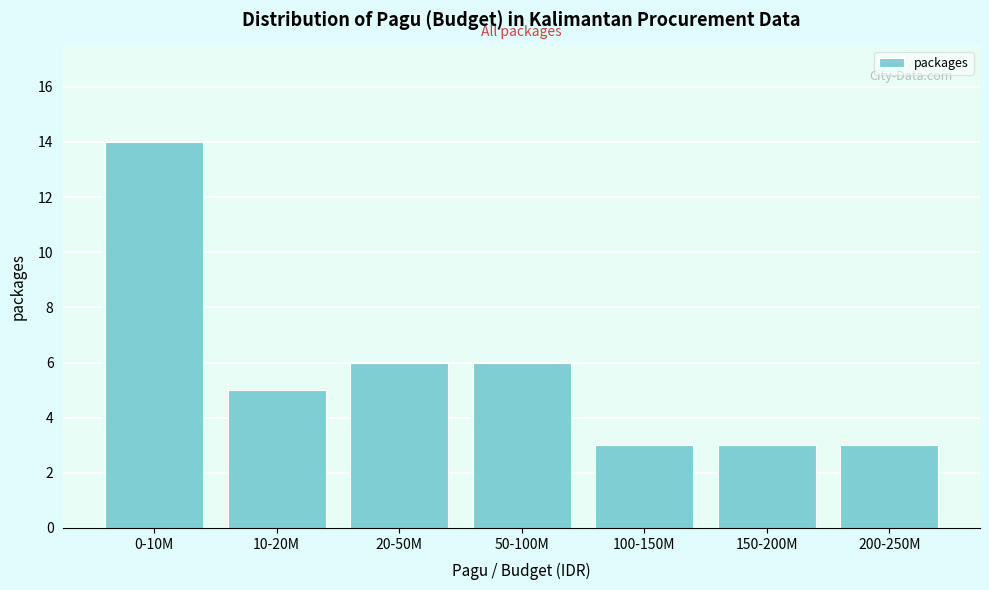

Reading left to right, extract all data points from this chart.

0-10M=14	10-20M=5	20-50M=6	50-100M=6	100-150M=3	150-200M=3	200-250M=3